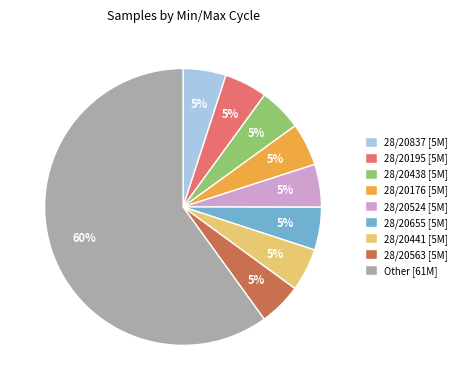

To the nearest percent, what is the average slice percentage?

11%